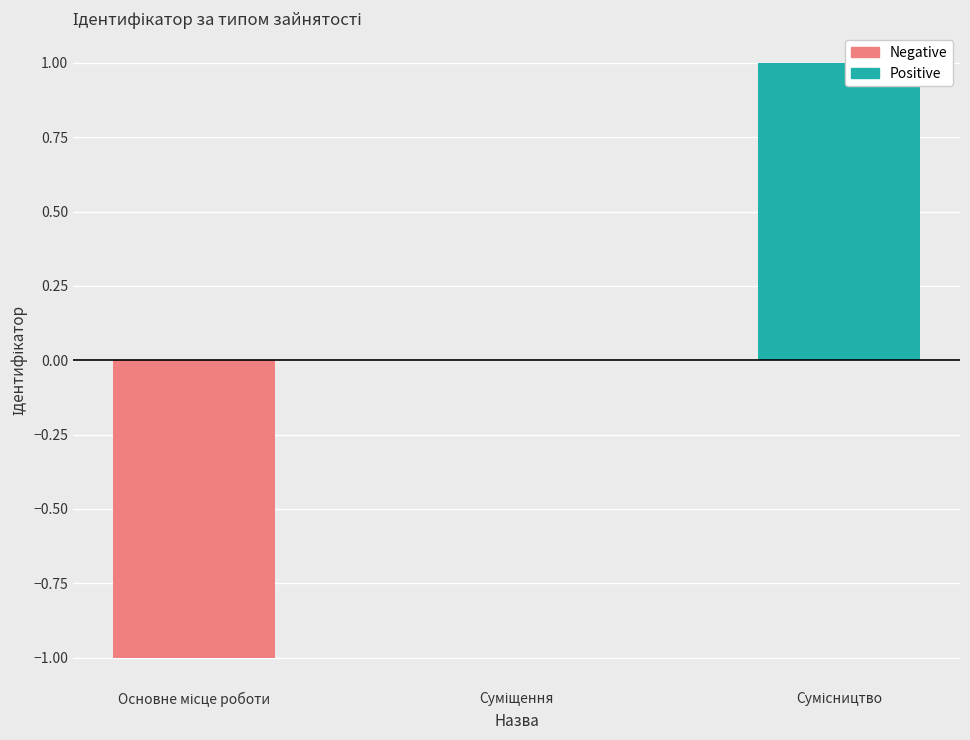

Count the number of categories in the chart.

3